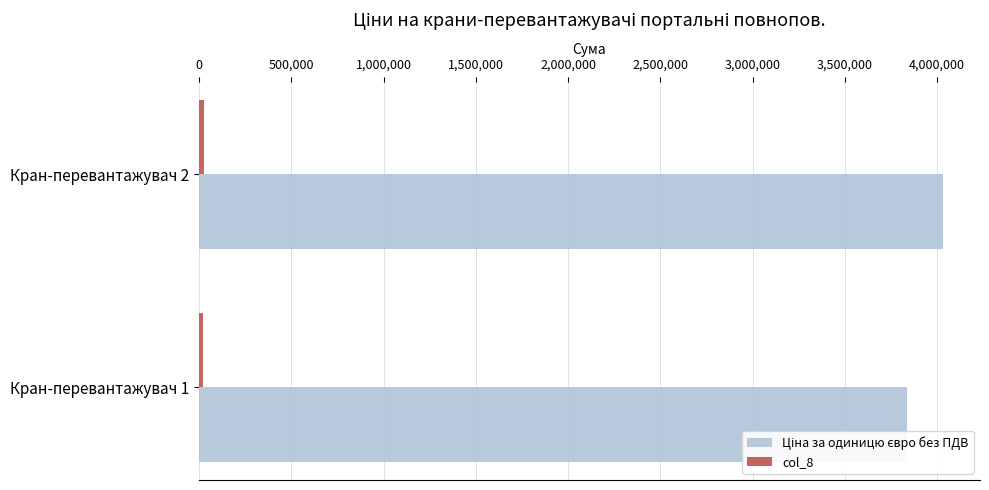

At which category is the sum across all series the highest?

Кран-перевантажувач 2